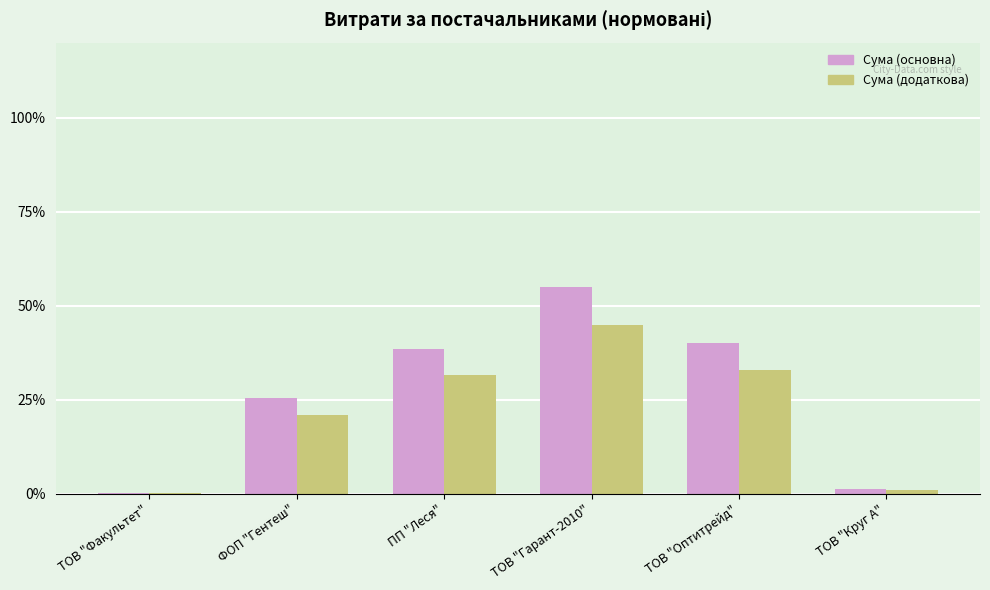

Count the number of categories in the chart.

6